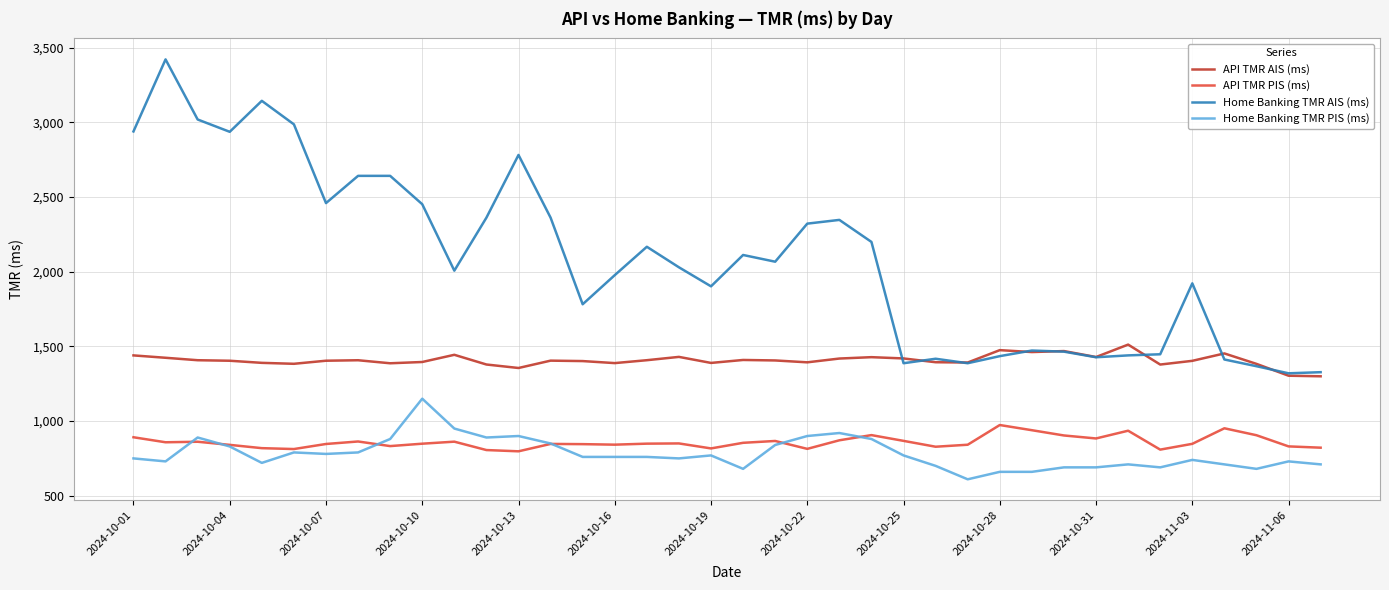

What is the difference between the maximum and minimum values in the API TMR PIS (ms) series?

176.1